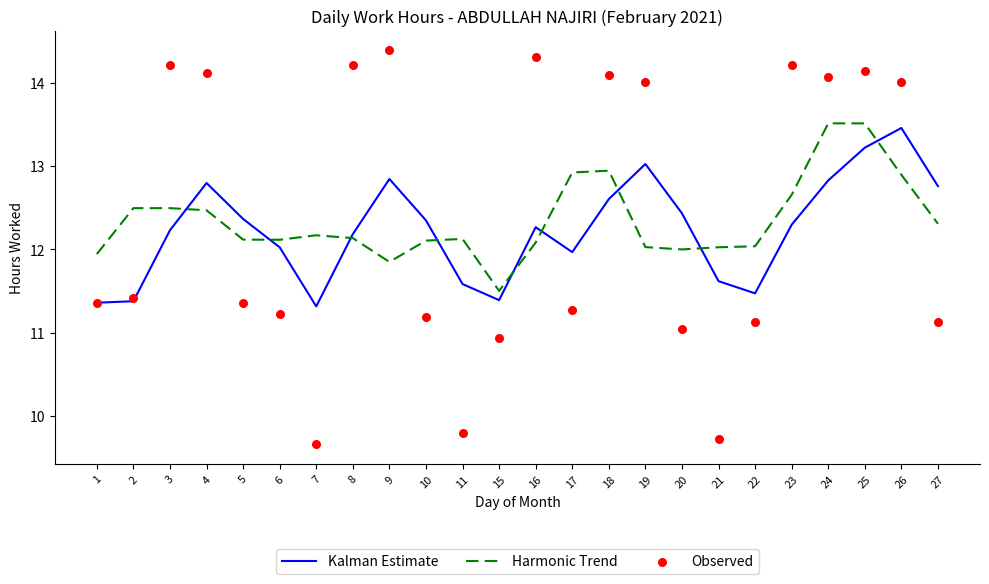

What are all the series names shown in the legend?

Kalman Estimate, Harmonic Trend, Observed